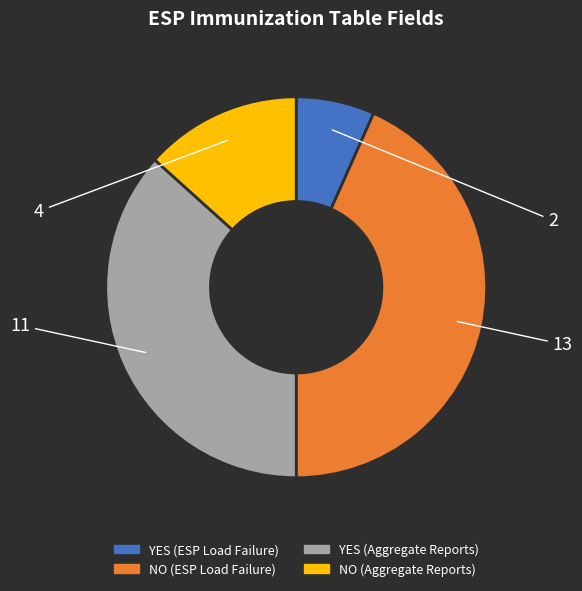

Does any single category account for the majority?

No